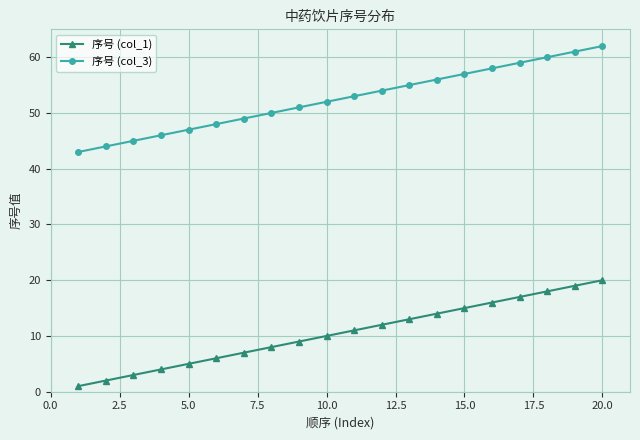

List the series in order of their peak value, lowest first.

序号 (col_1), 序号 (col_3)